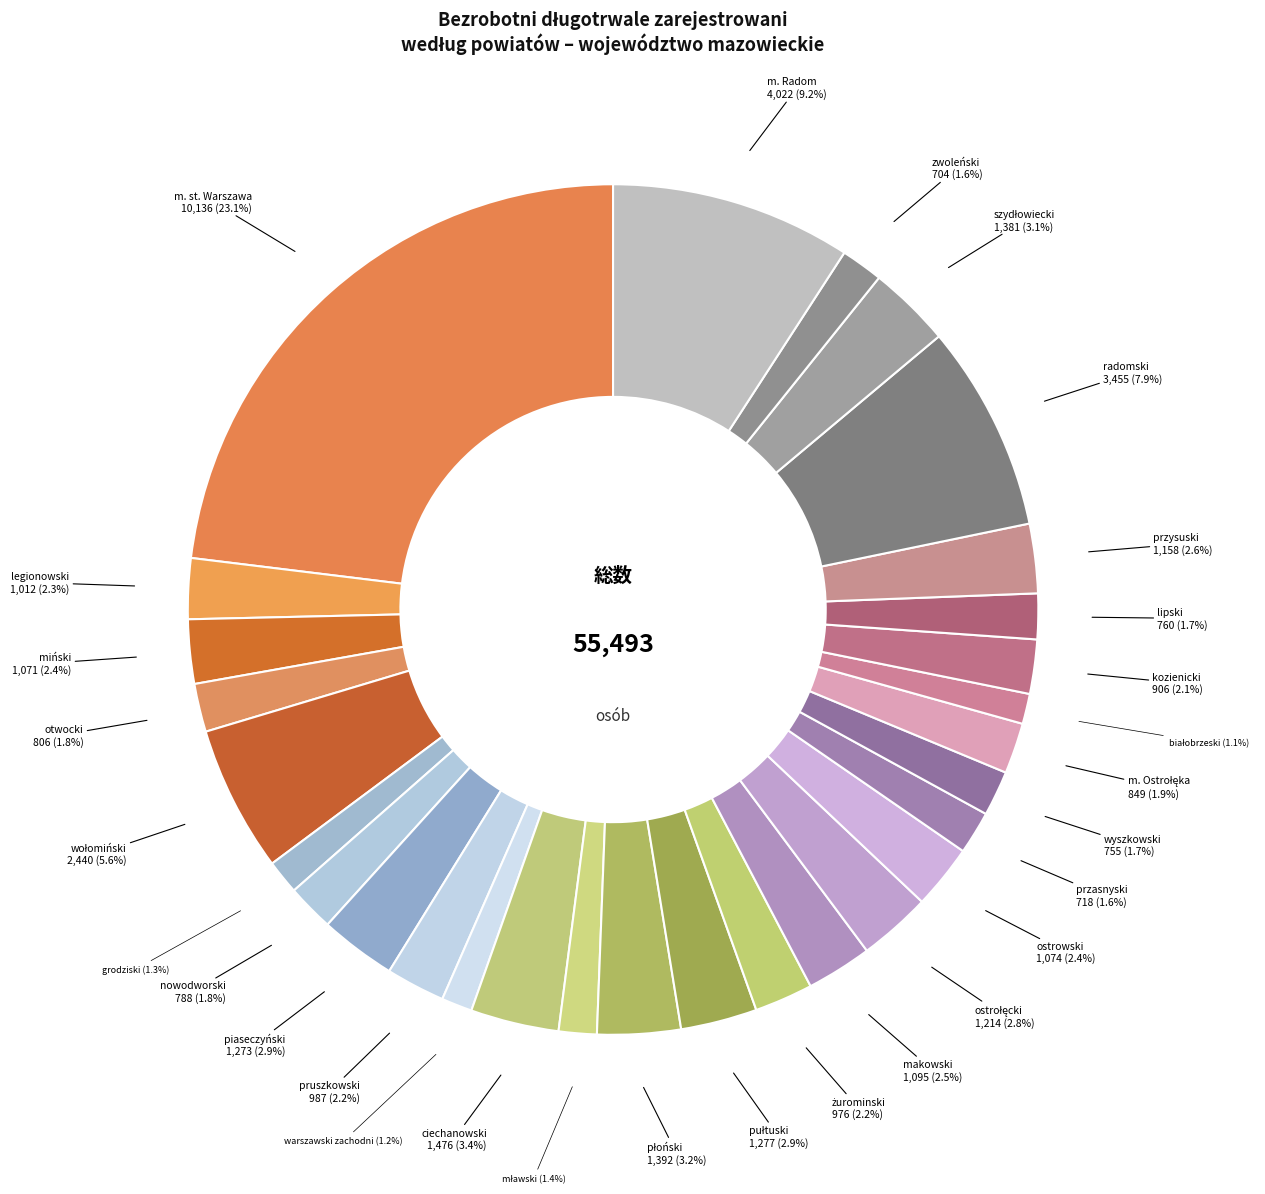

Rank the categories by value from highest to lowest.

m. st. Warszawa, m. Radom, radomski, wołomiński, ciechanowski, płoński, szydłowiecki, pułtuski, piaseczyński, ostrołęcki, przysuski, makowski, ostrowski, miński, legionowski, pruszkowski, żurominski, kozienicki, m. Ostrołęka, otwocki, nowodworski, lipski, wyszkowski, przasnyski, zwoleński, mławski, grodziski, warszawski zachodni, białobrzeski